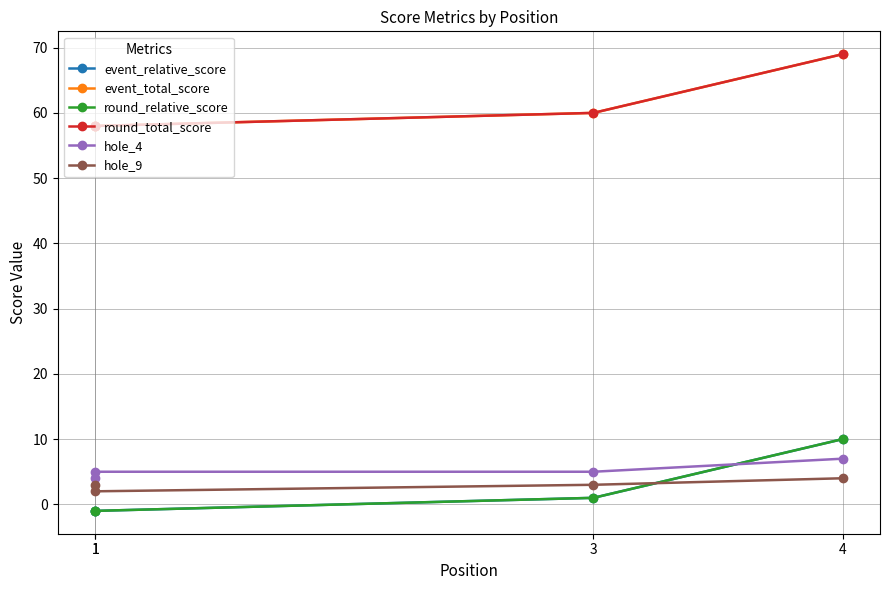

What is the approximate value of hole_9 at 1?

3